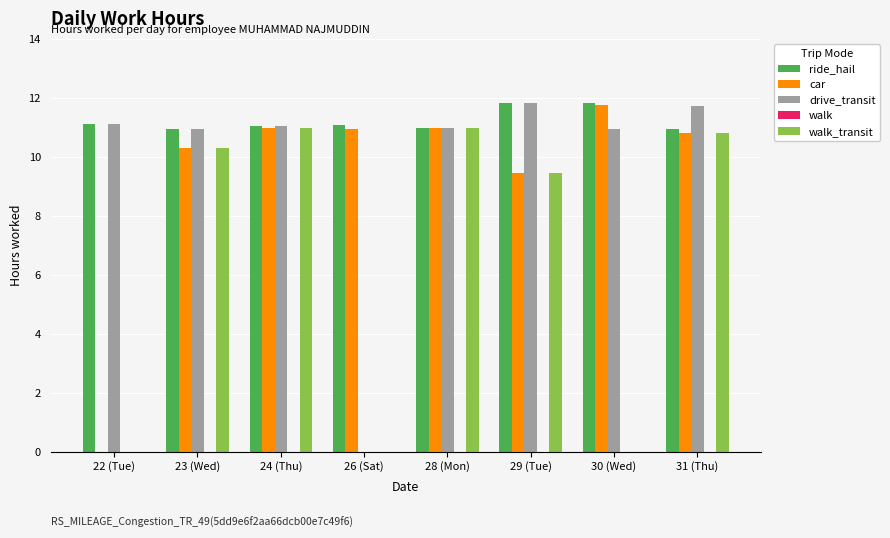

True or false: ride_hail has a value of 19.6 at 23 (Wed).

False